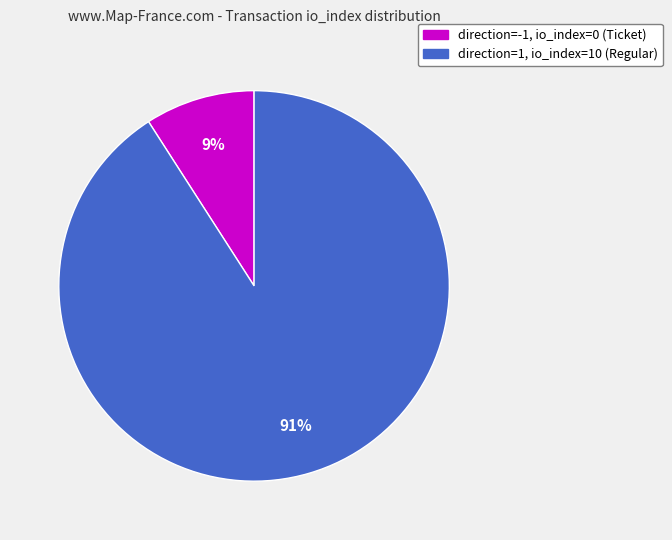

Which category has the biggest portion of the pie?

direction=1, io_index=10 (Regular)